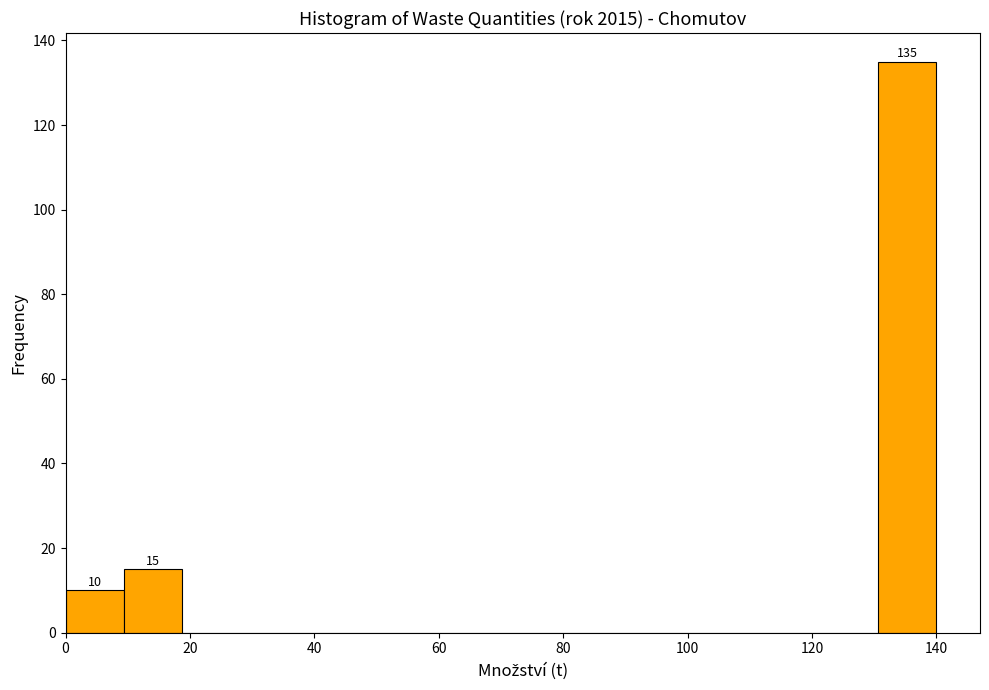

Over which range of the x-axis is the bar tallest?

130 to 140